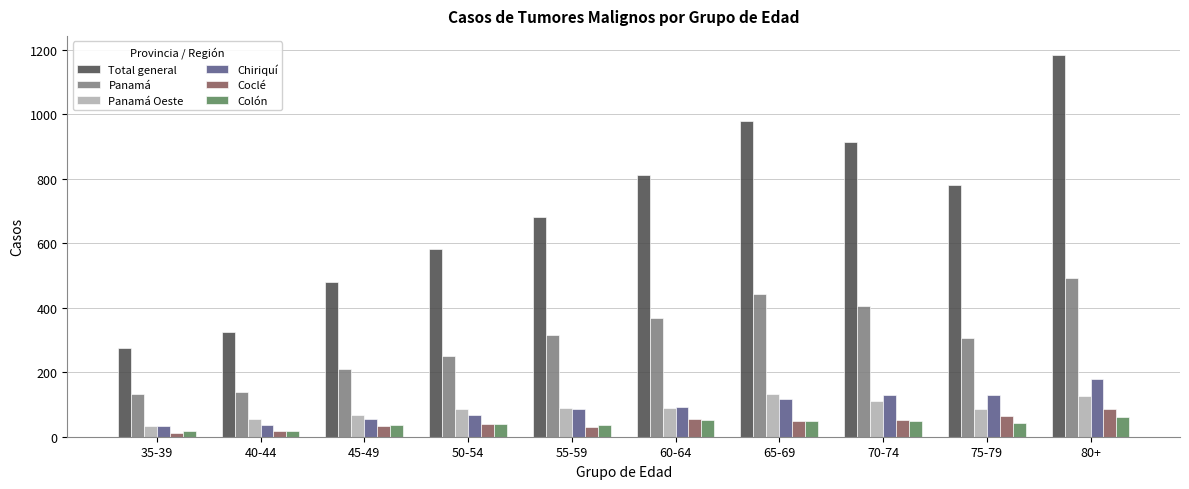

Between 35-39 and 55-59, which series saw the biggest shift?

Total general